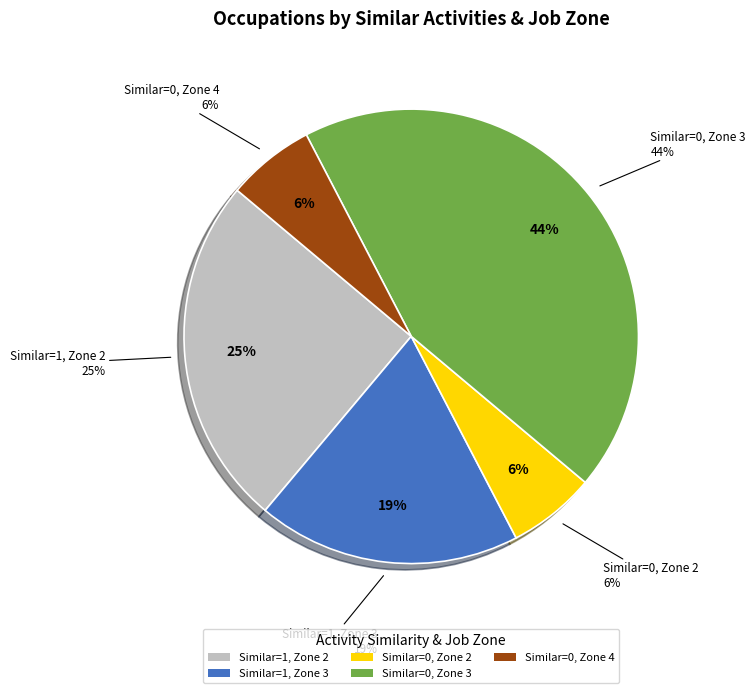

Does Similar=1, Zone 2 account for over 50% of the chart?

No